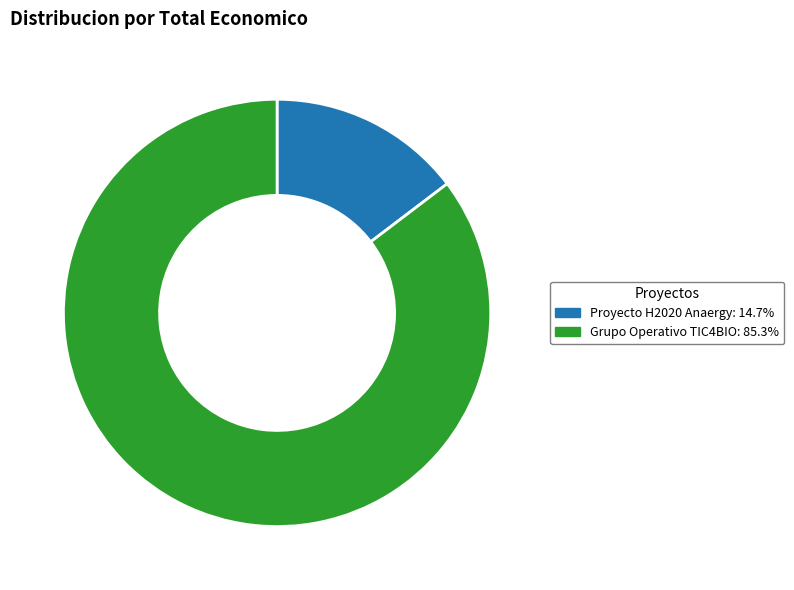

Which has a higher value, Proyecto H2020 Anaergy or Grupo Operativo TIC4BIO?

Grupo Operativo TIC4BIO